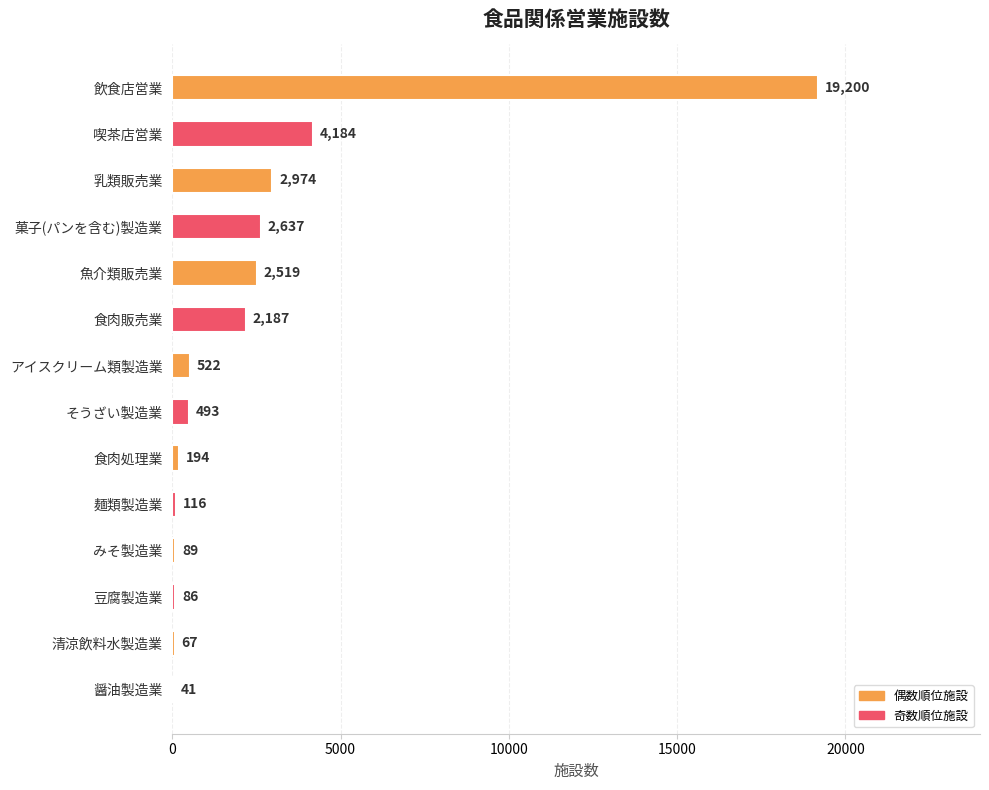

Approximately how many times larger is the value at 喫茶店営業 compared to アイスクリーム類製造業?

8.0